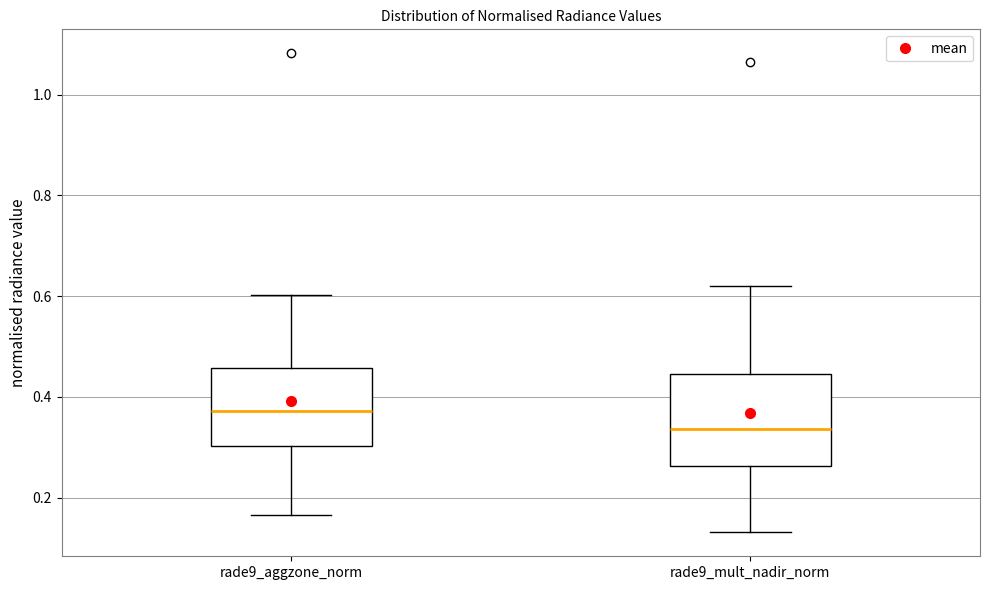

Comparing the boxes themselves (not the whiskers), which one is the tallest?

rade9_mult_nadir_norm